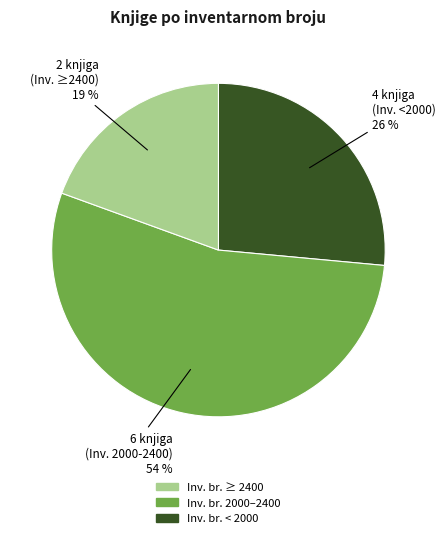

To the nearest percent, what is the difference between the largest and smallest slice percentages?

35%